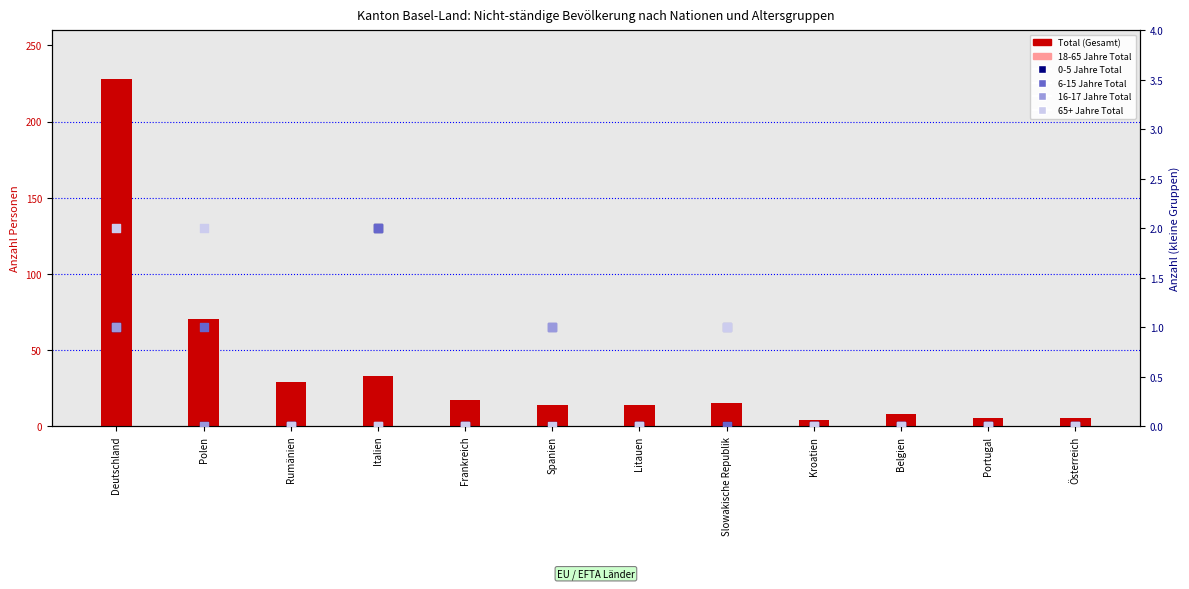

At which category is the sum across all series the highest?

Deutschland